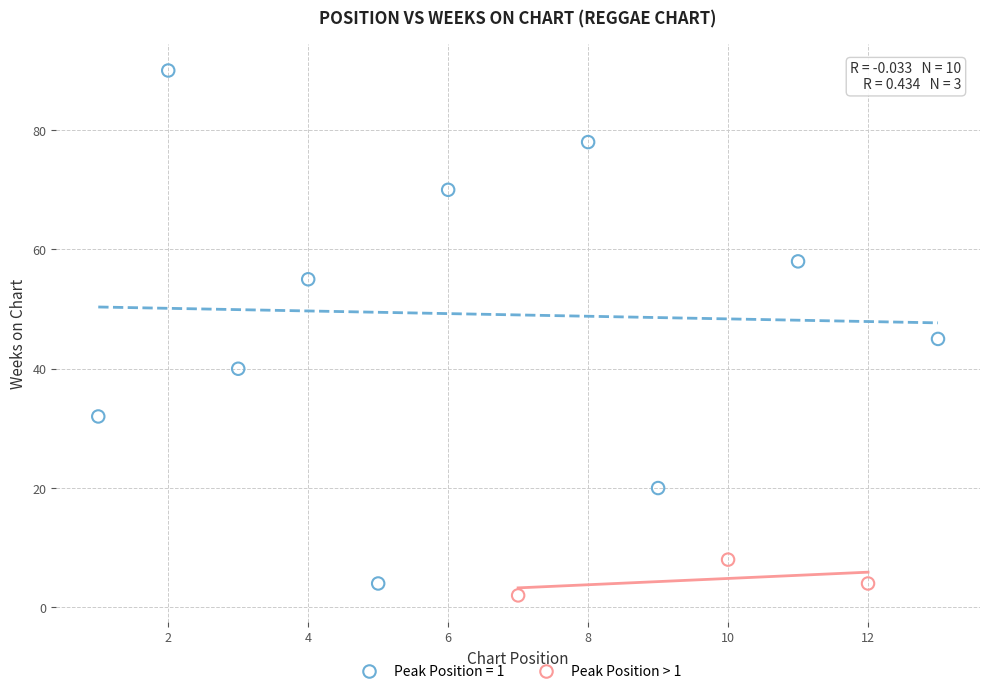

Which series reaches the maximum Y coordinate?

Peak Position = 1